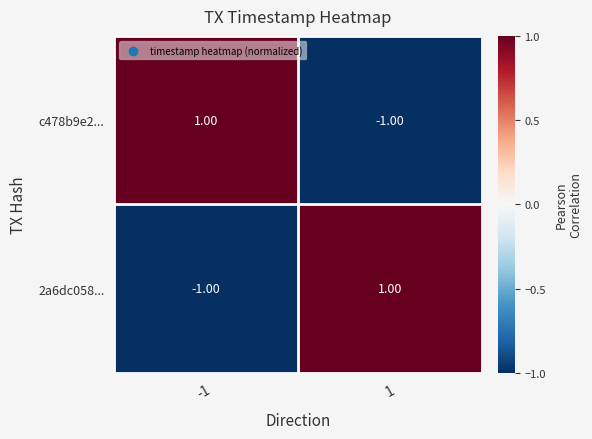

Is the value of 2a6dc058... at 1 greater than the value of c478b9e2... at 1?

Yes